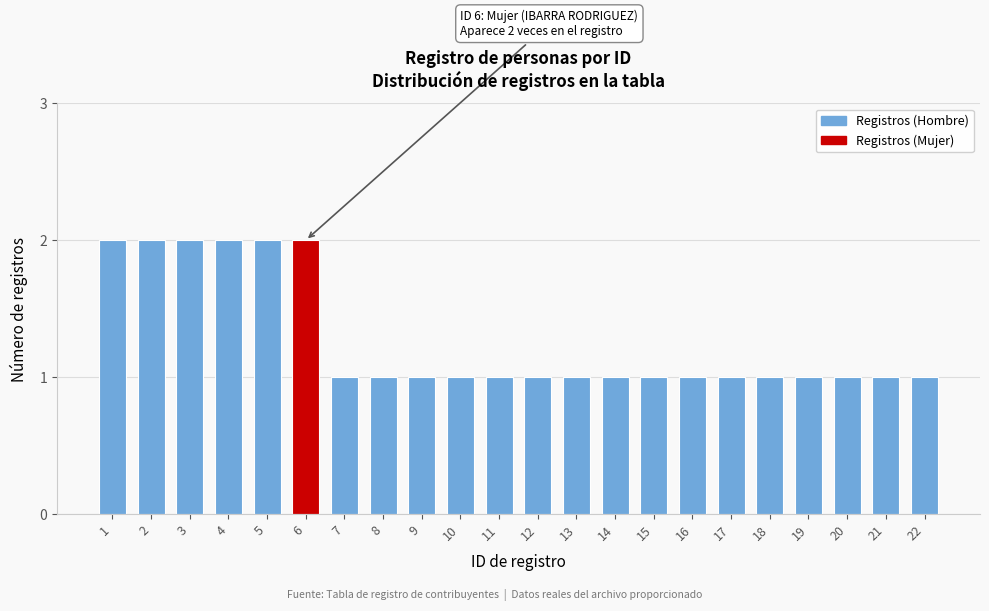

Reading left to right, what are all the values shown in this chart?

1=2	2=2	3=2	4=2	5=2	6=2	7=1	8=1	9=1	10=1	11=1	12=1	13=1	14=1	15=1	16=1	17=1	18=1	19=1	20=1	21=1	22=1